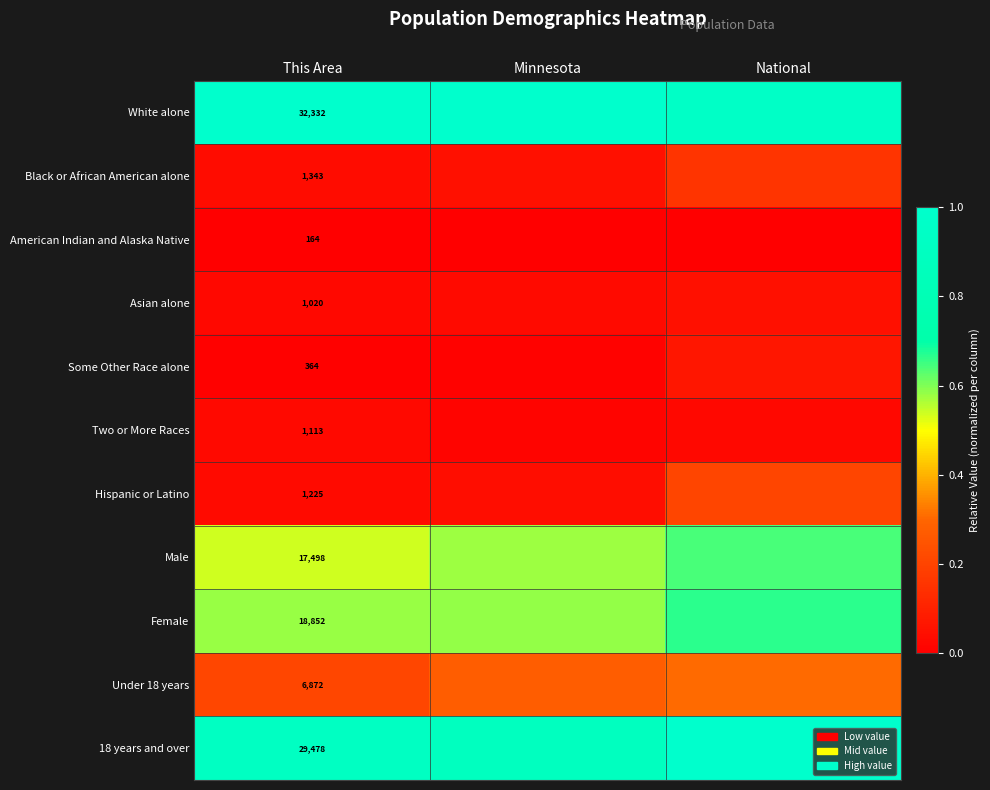

List the series in order of their peak value, lowest first.

American Indian and Alaska Native, Two or More Races, Asian alone, Some Other Race alone, Black or African American alone, Hispanic or Latino, Under 18 years, Male, Female, White alone, 18 years and over